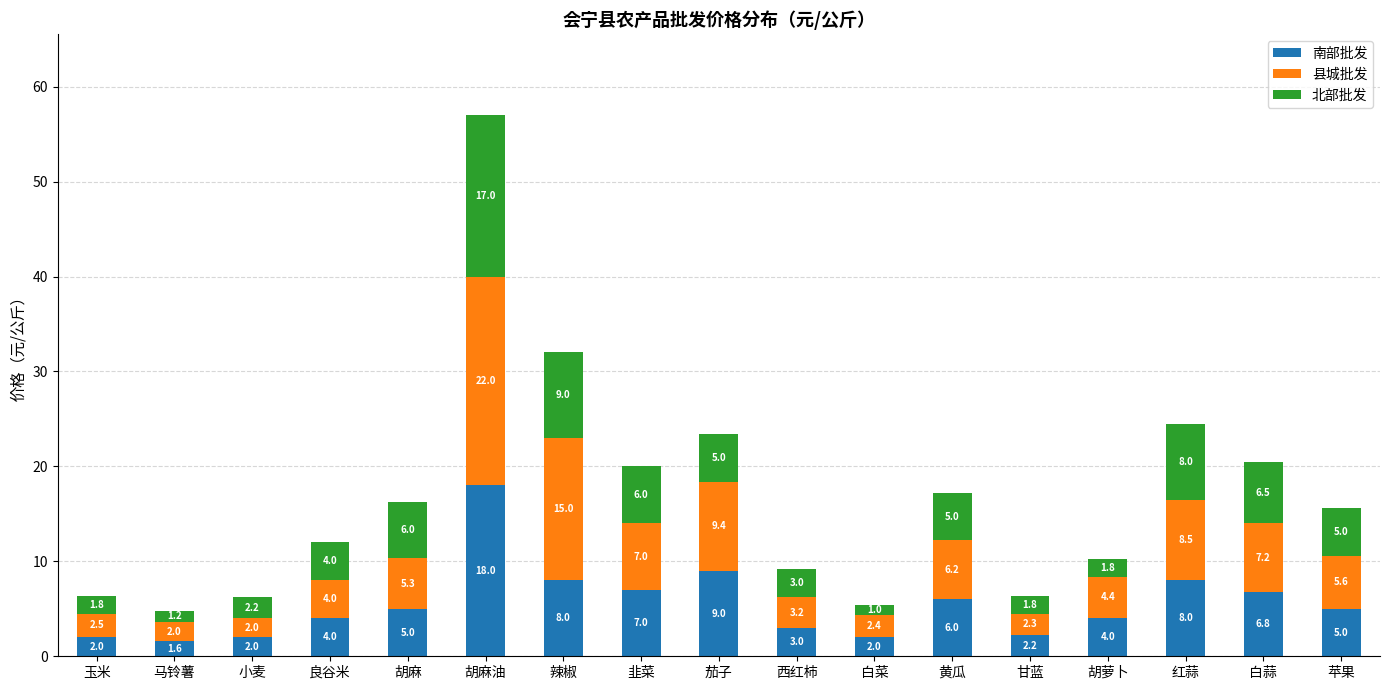

What is the approximate value of 南部批发 at 白菜?

2.0